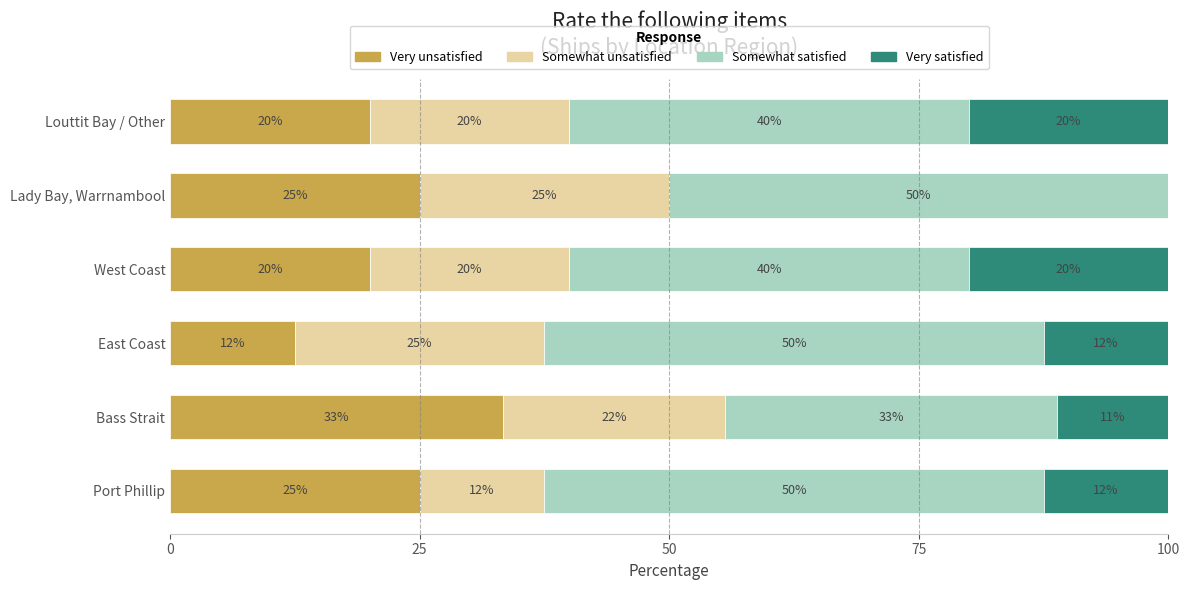

The Very unsatisfied series shows 33.3 at Bass Strait. True or false?

True